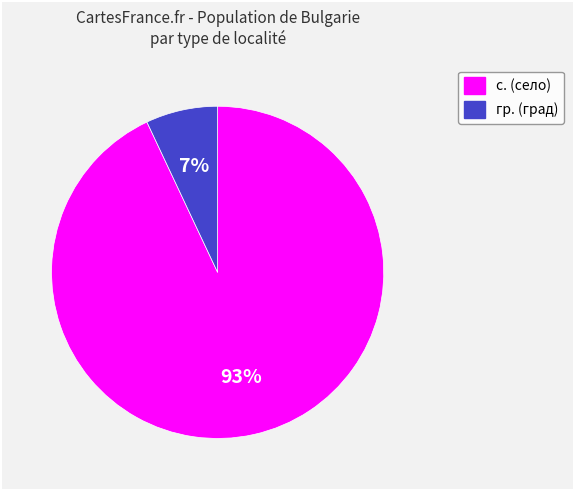

To the nearest percent, what is the average slice percentage?

50%